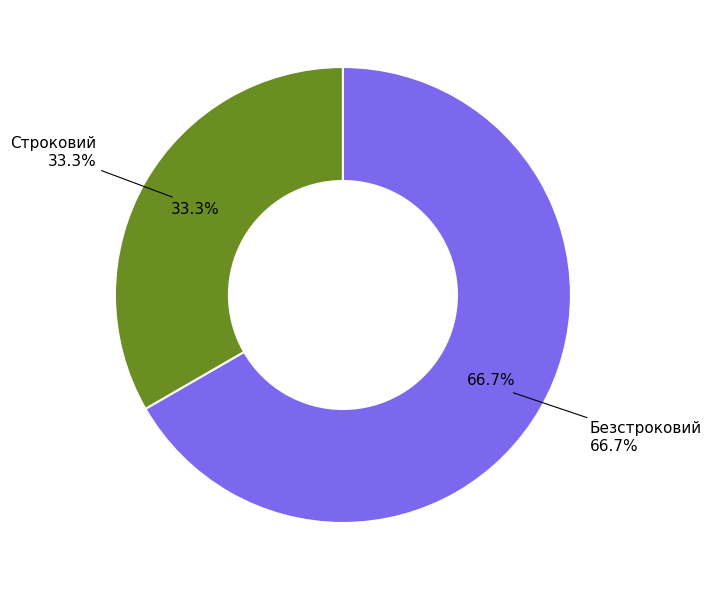

To the nearest percent, what is the difference between the Строковий and Безстроковий slice percentages?

33%